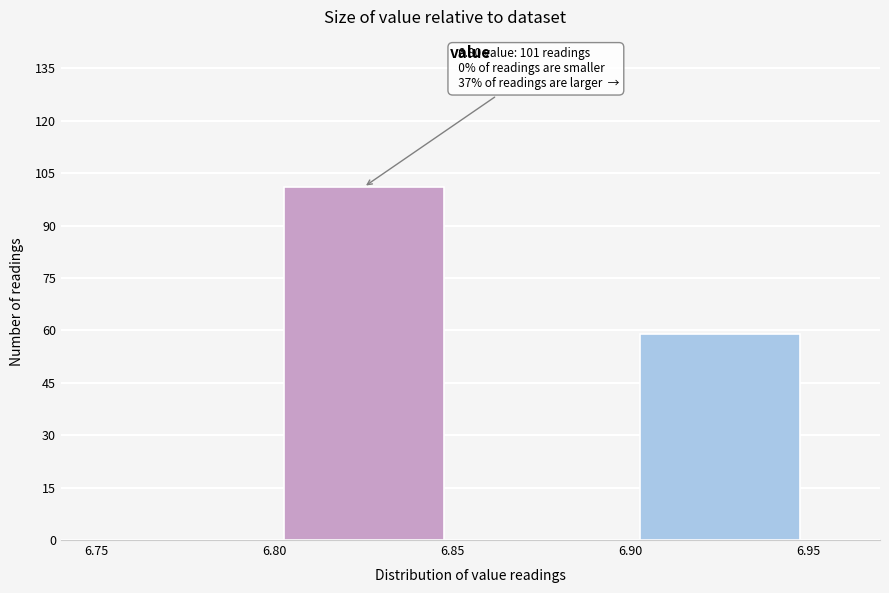

Over which range of the x-axis is the bar tallest?

6.80 to 6.85